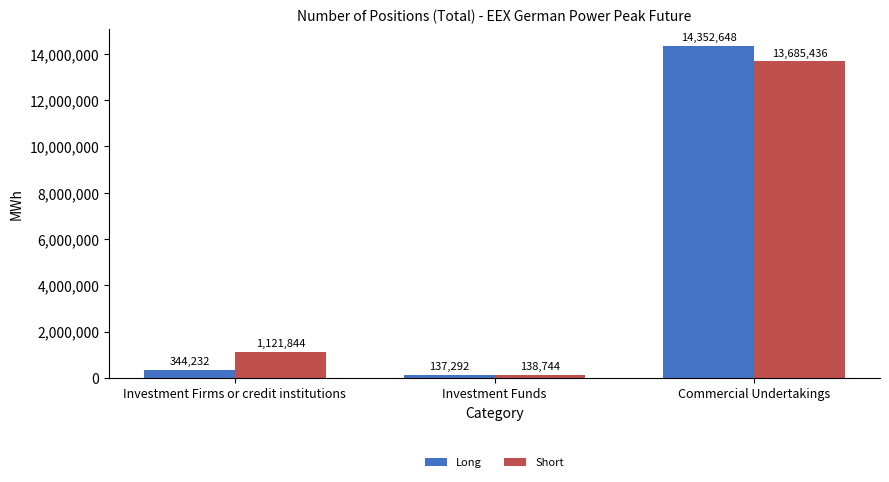

Which label corresponds to the largest value in the chart?

Commercial Undertakings